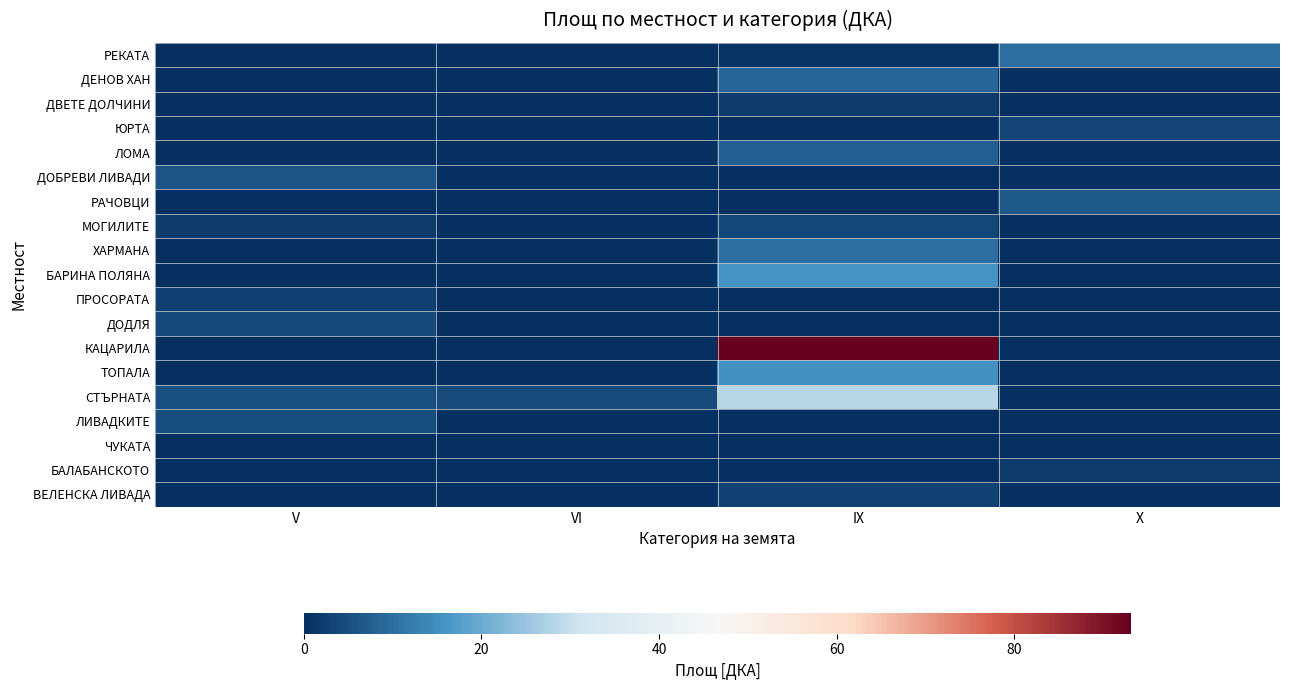

At how many categories does at least one series exceed 49?

1